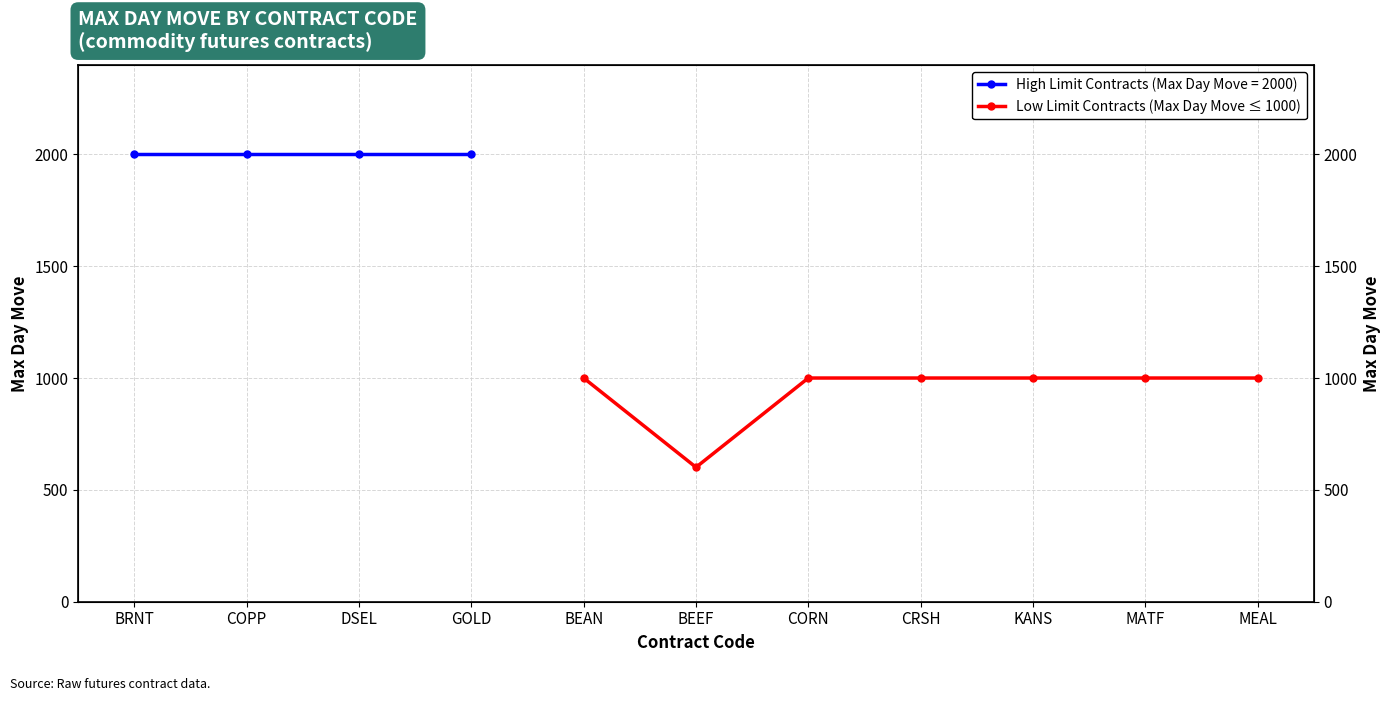

Approximately how many times larger is the value at CORN compared to CRSH?

1.0